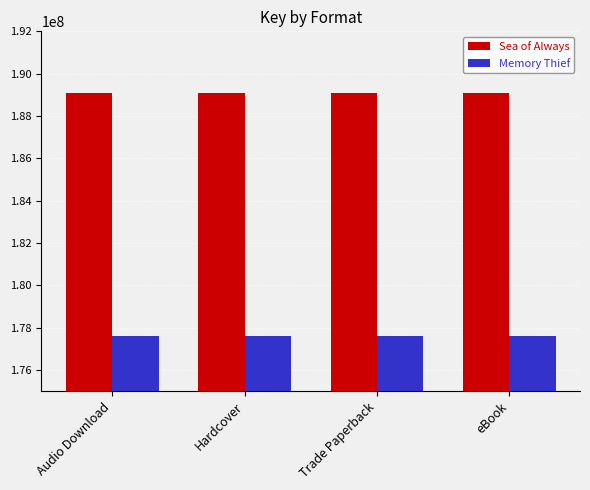

What is the sum of all Memory Thief values?

710480080